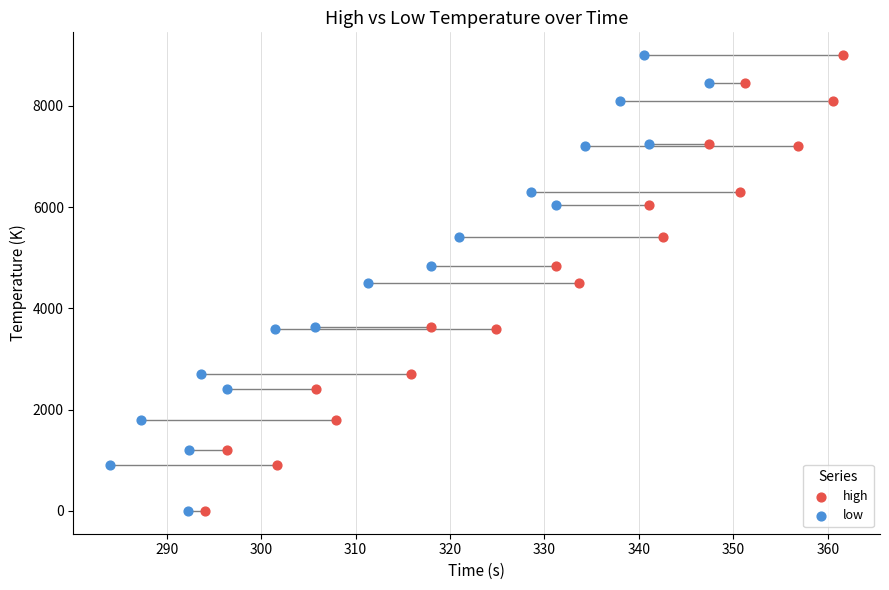

What are all the series names shown in the legend?

high, low